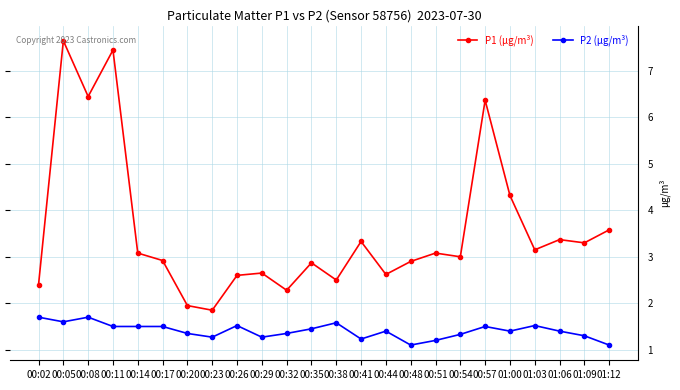

True or false: P2 (µg/m³) and P1 (µg/m³) intersect in this chart.

False